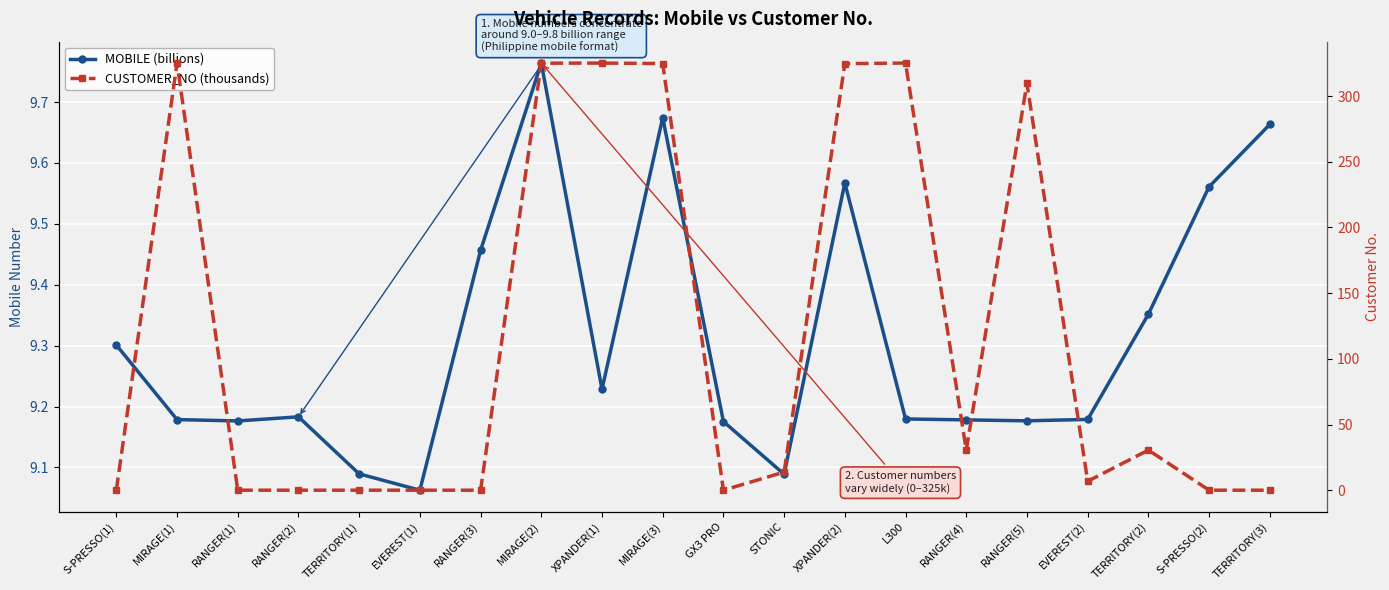

How many values in the CUSTOMER_NO (thousands) series exceed 13?

10